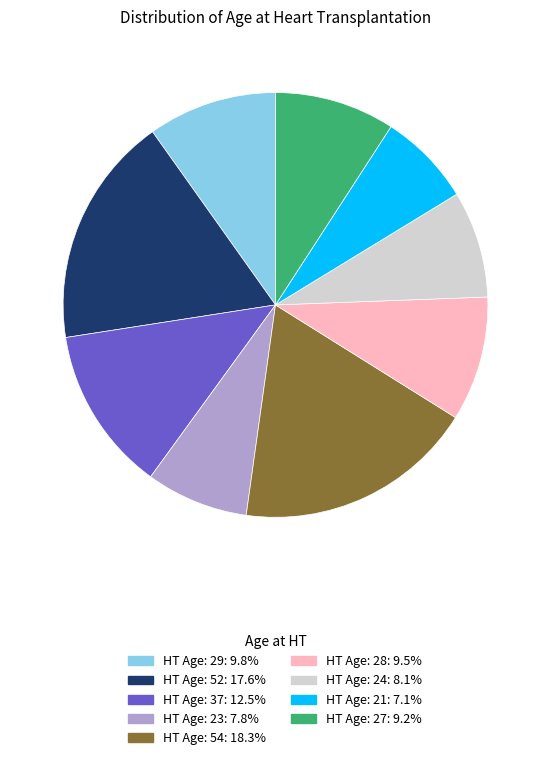

Is there any slice that represents more than half of the pie?

No